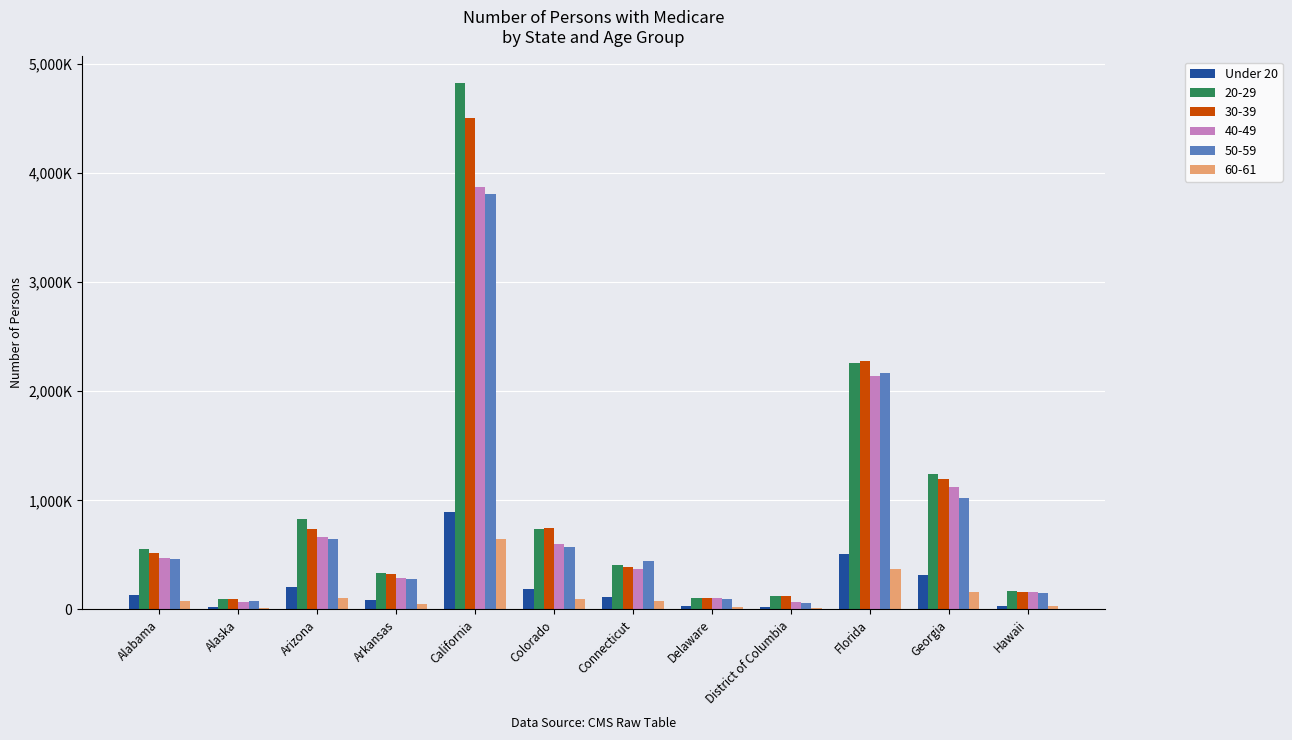

What are all the series names shown in the legend?

Under 20, 20-29, 30-39, 40-49, 50-59, 60-61